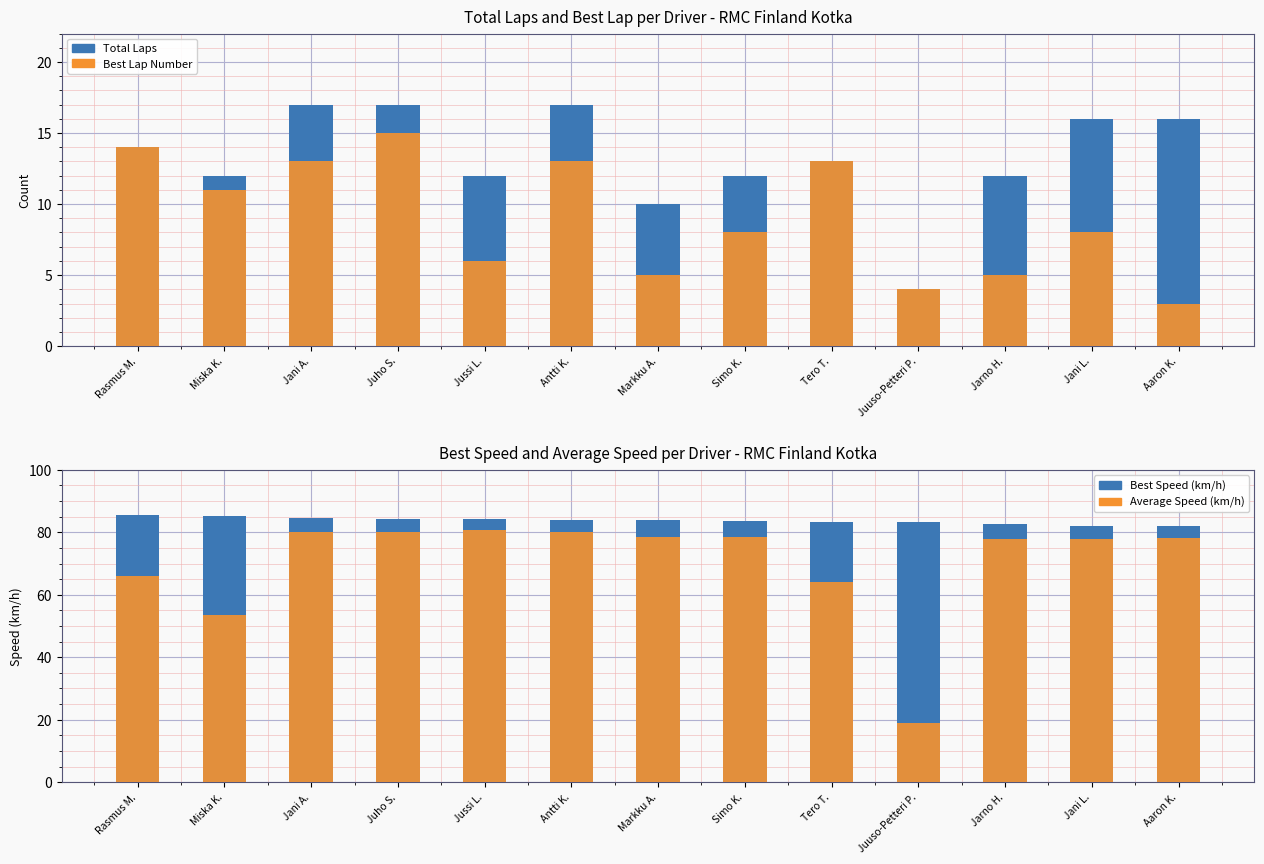

At which label does Average Speed (km/h) reach its peak?

Jussi L.